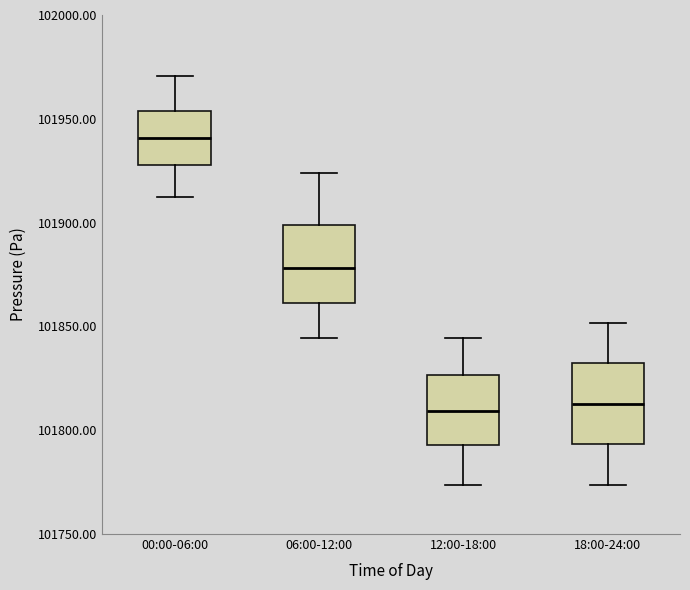

Which box's median line is the highest?

00:00-06:00